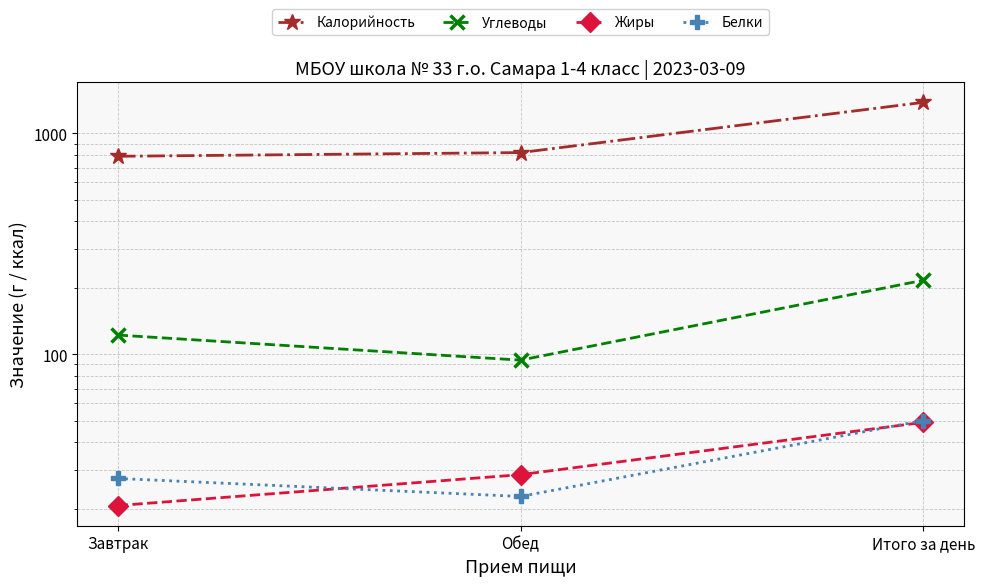

List the labels in order of Калорийность value, largest first.

Итого за день, Обед, Завтрак